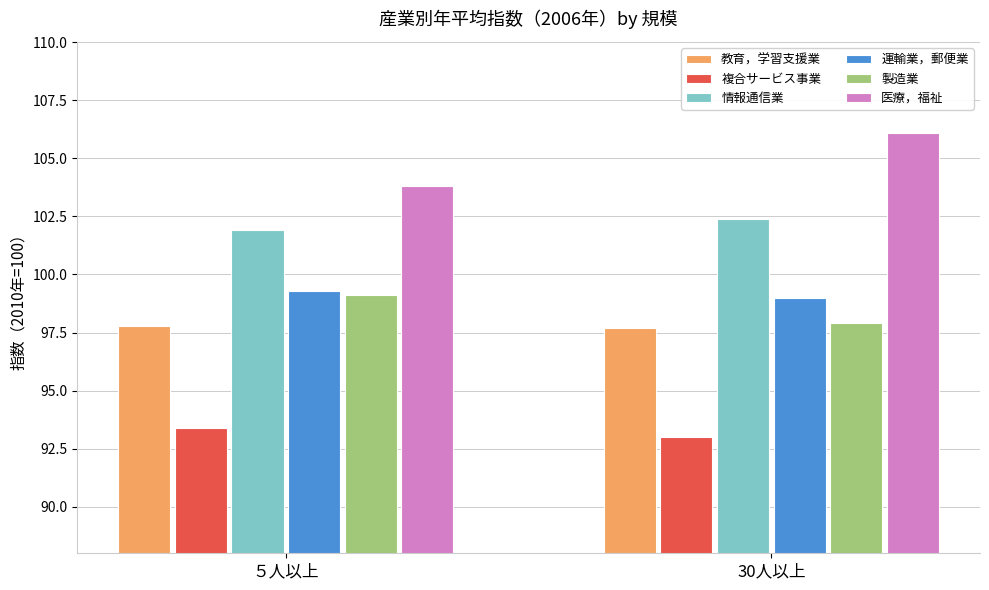

Is it true that 教育，学習支援業 equals 97.8 at ５人以上?

True